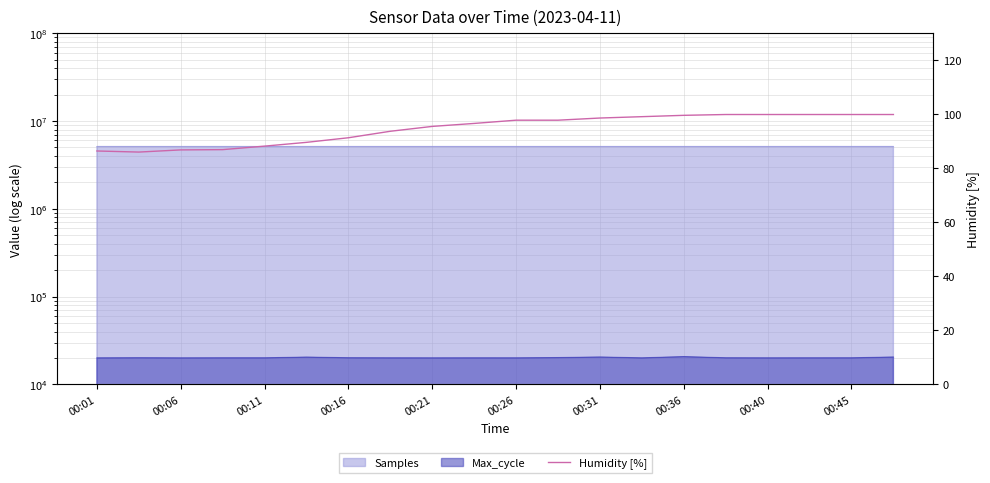

What is the change in value from 12 to 19?

+1.3